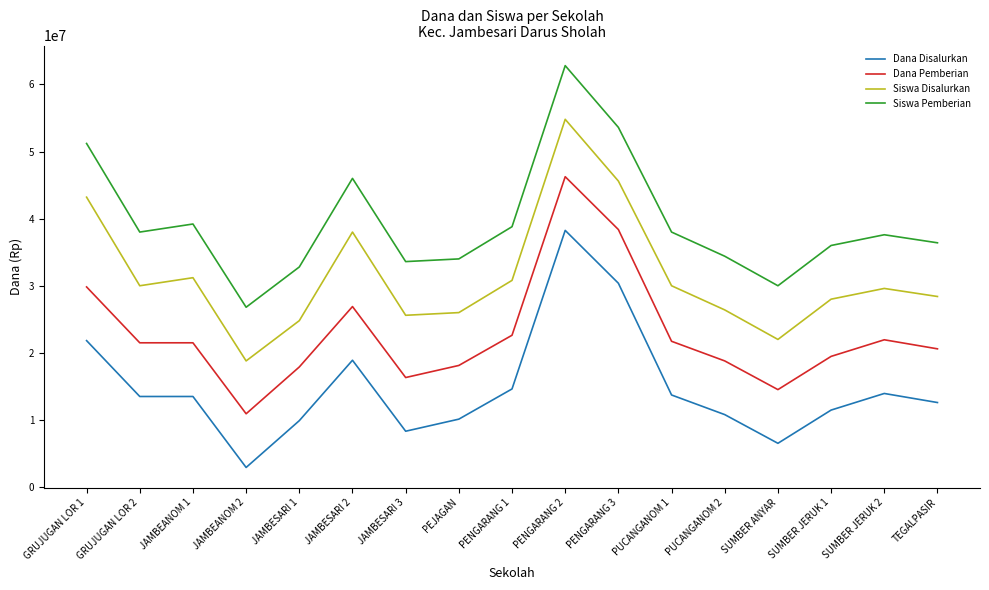

Which series has the largest total across all categories?

Siswa Pemberian